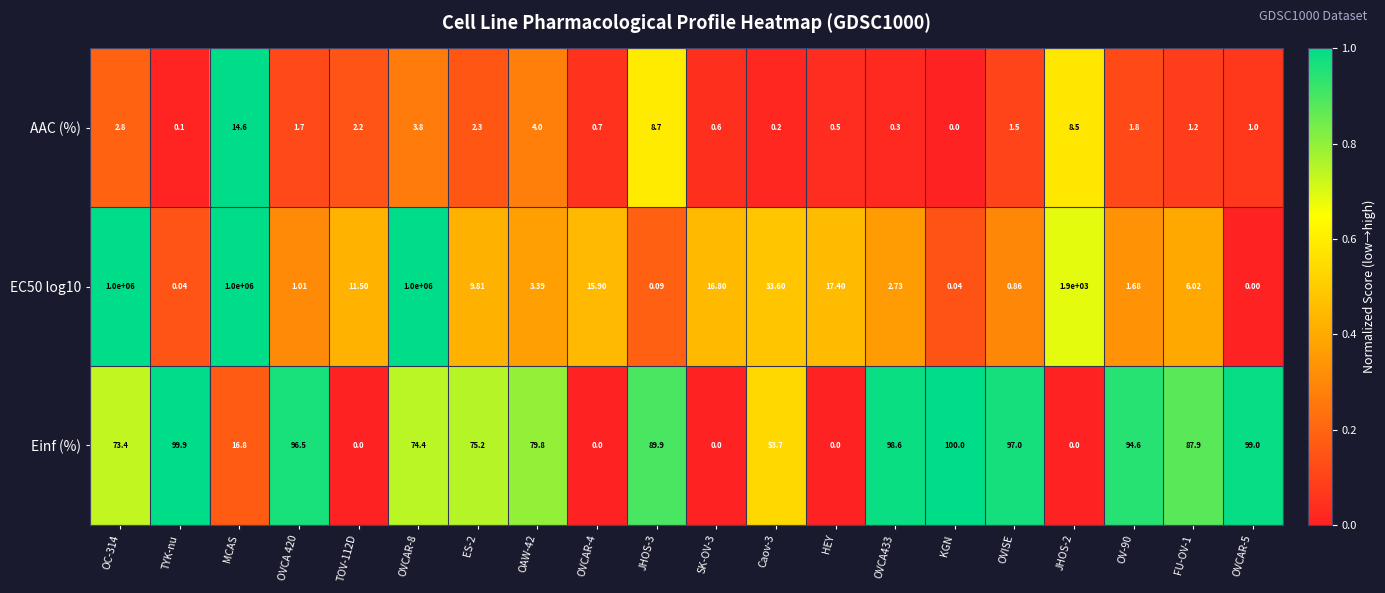

Is the value of AAC (%) at OAW-42 greater than the value of Einf (%) at SK-OV-3?

Yes